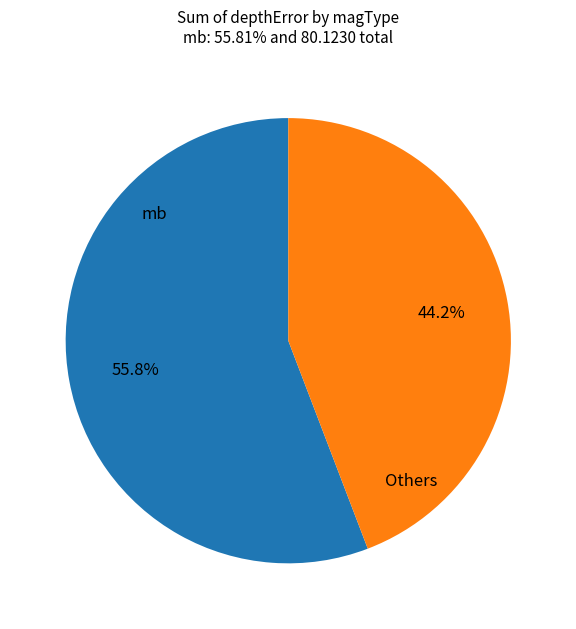

Is there a majority slice in this chart?

Yes